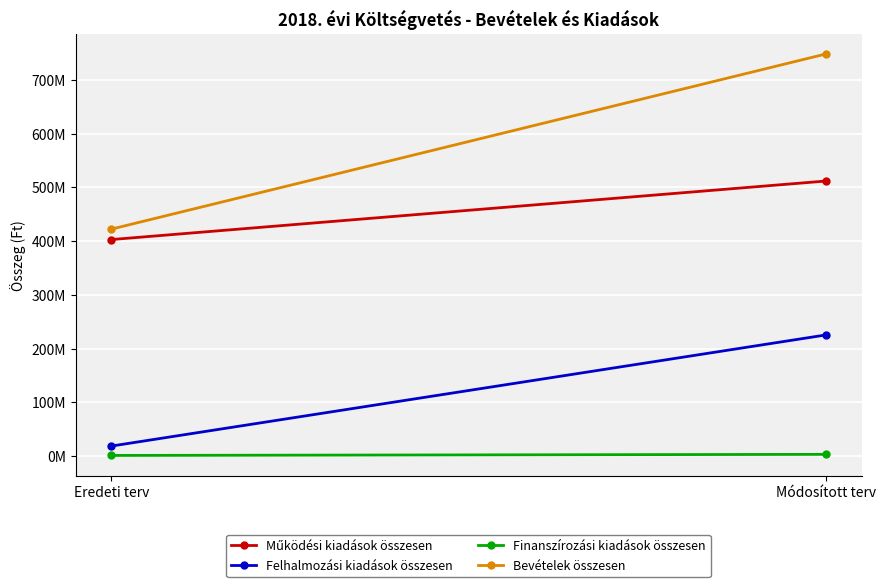

What position from the right is Módosított terv?

1